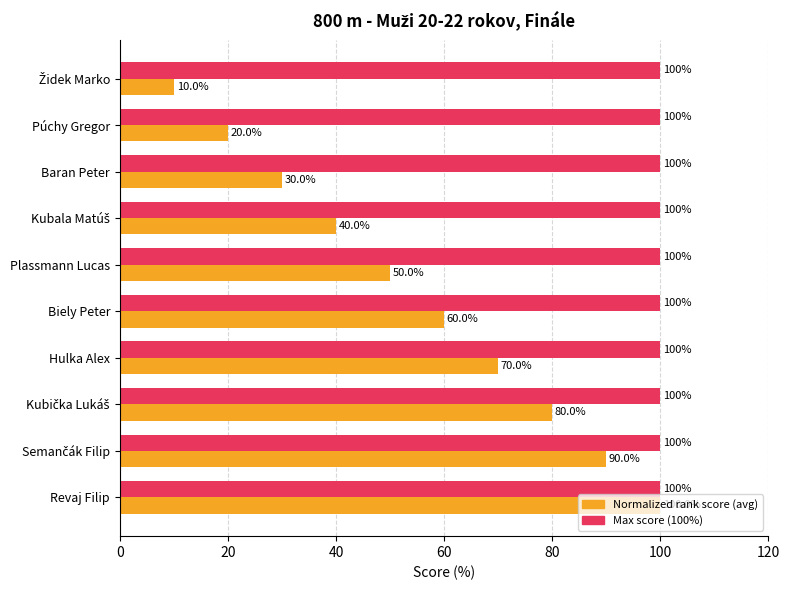

What is the spread (max minus min) of values at Plassmann Lucas?

50